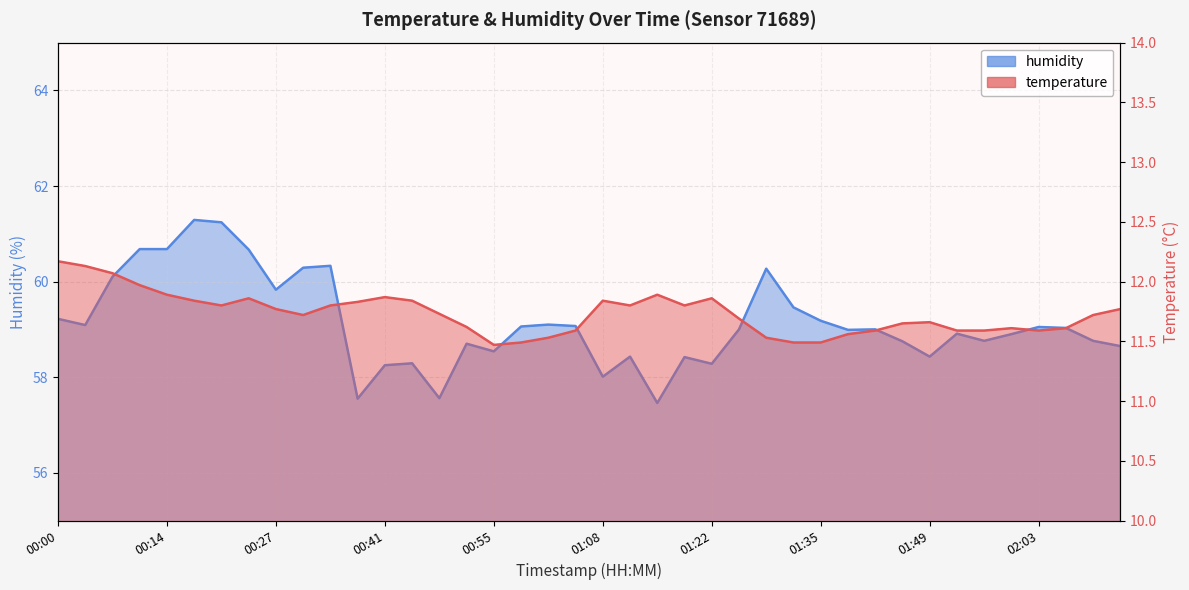

Where is the first local maximum for temperature?

00:24